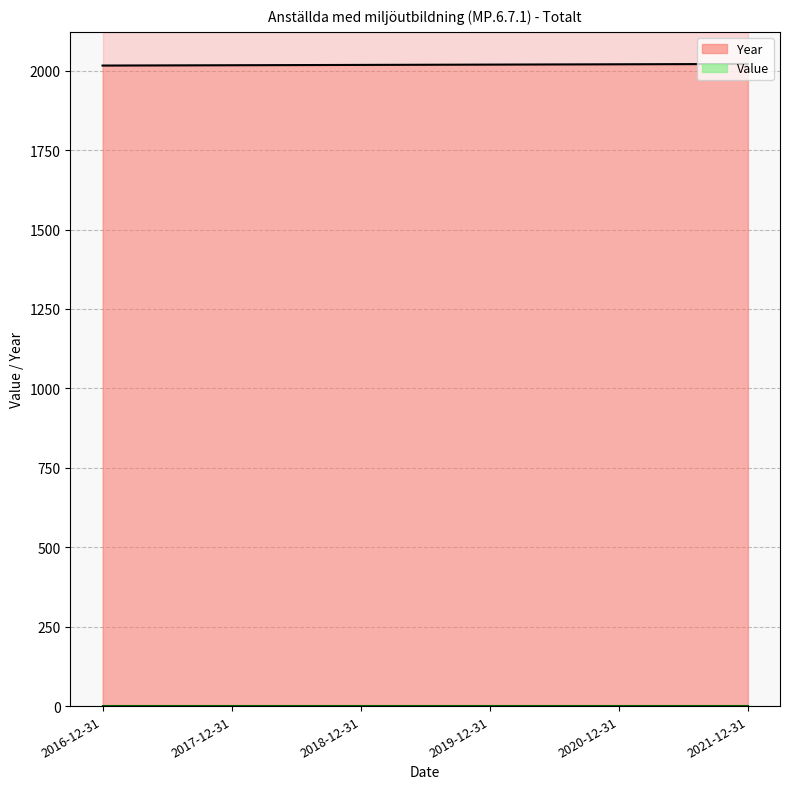

What is the change in value from 2016-12-31 to 2017-12-31?

+1